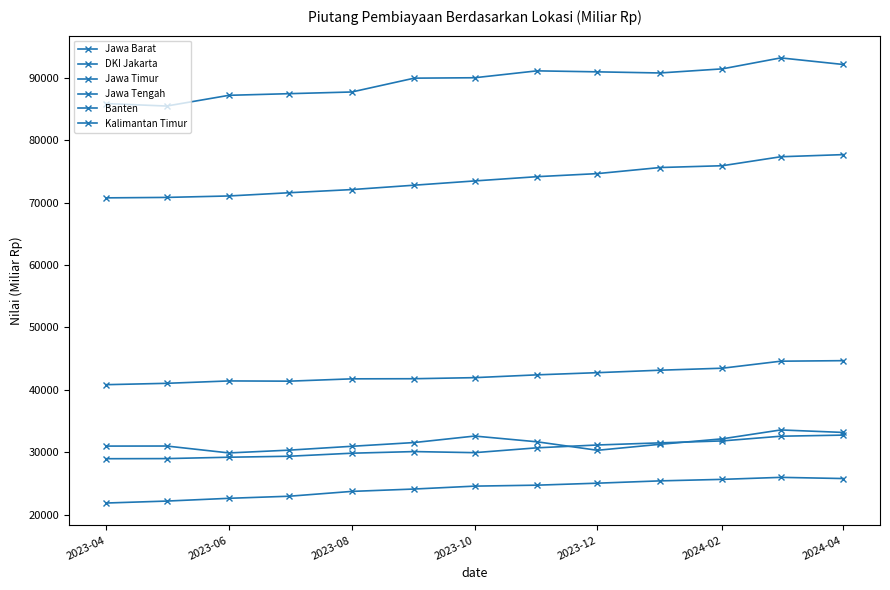

Count the number of data series in this chart.

6